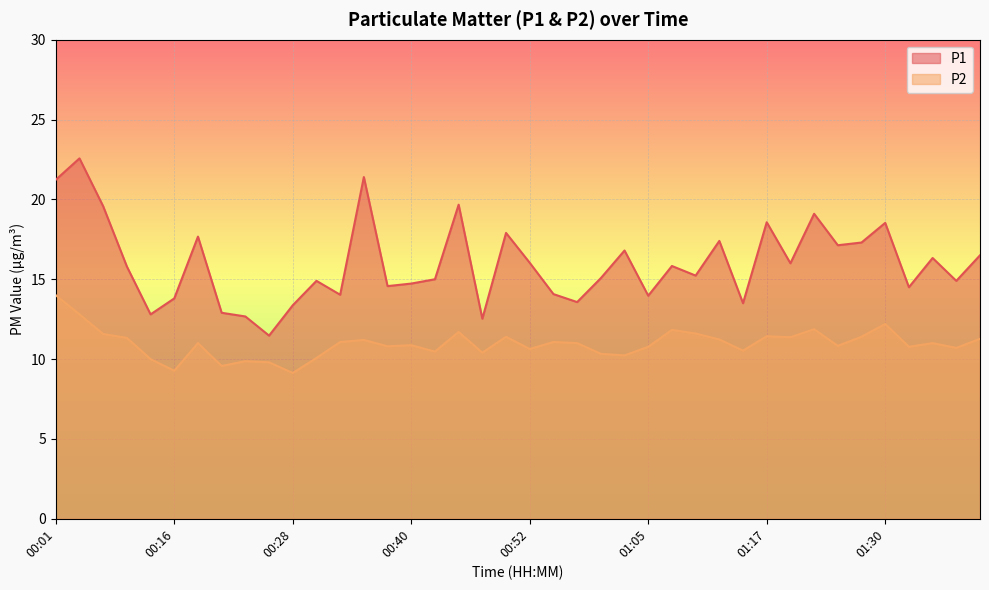

Between 00:28 and 01:30, which series saw the biggest shift?

P1